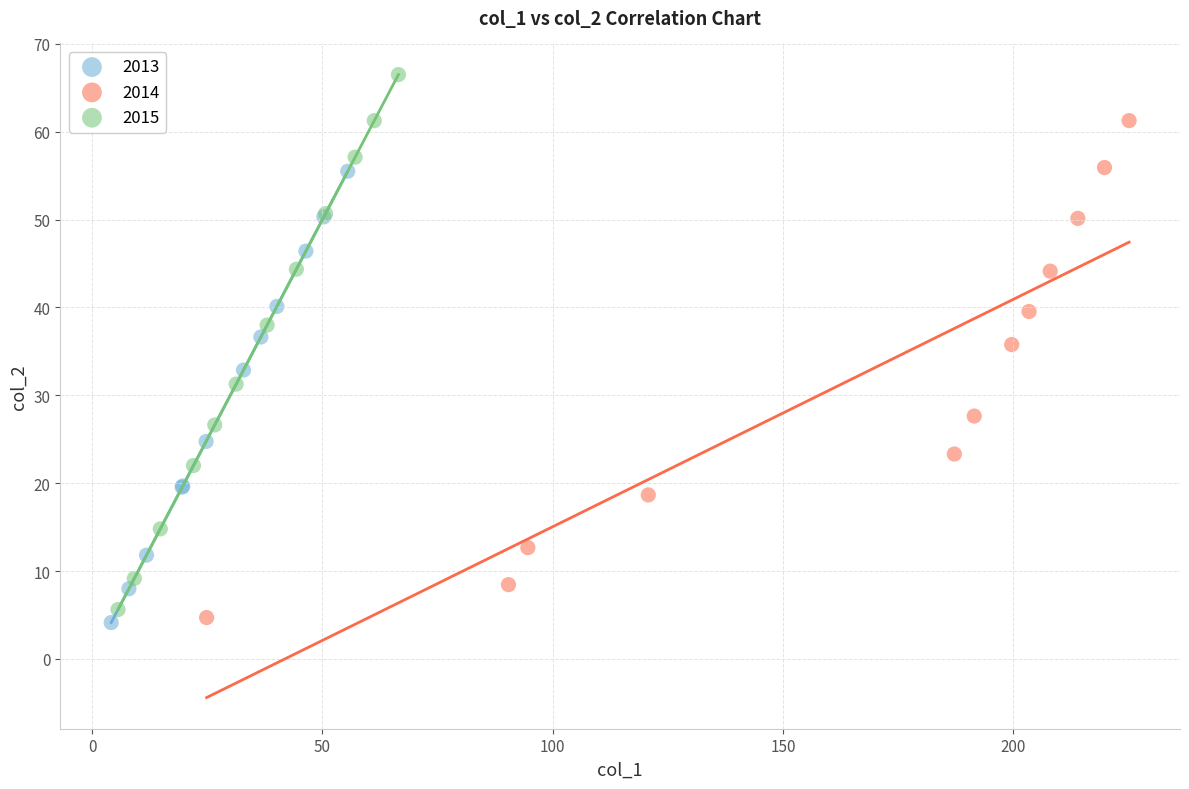

Which series reaches the maximum Y coordinate?

2015